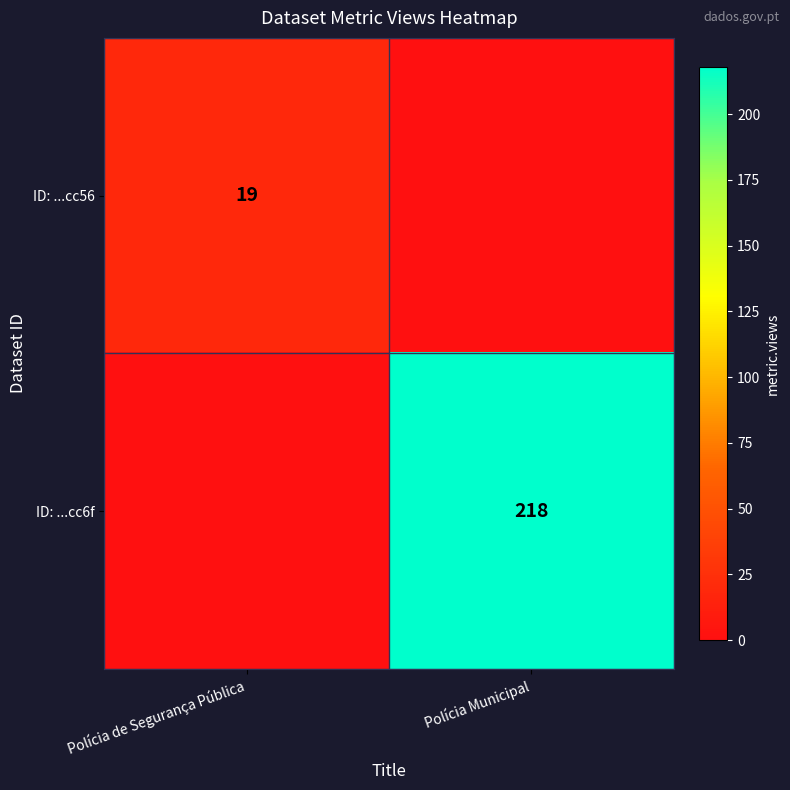

The value of ID: ...cc56 at Polícia de Segurança Pública is 9. True or false?

False